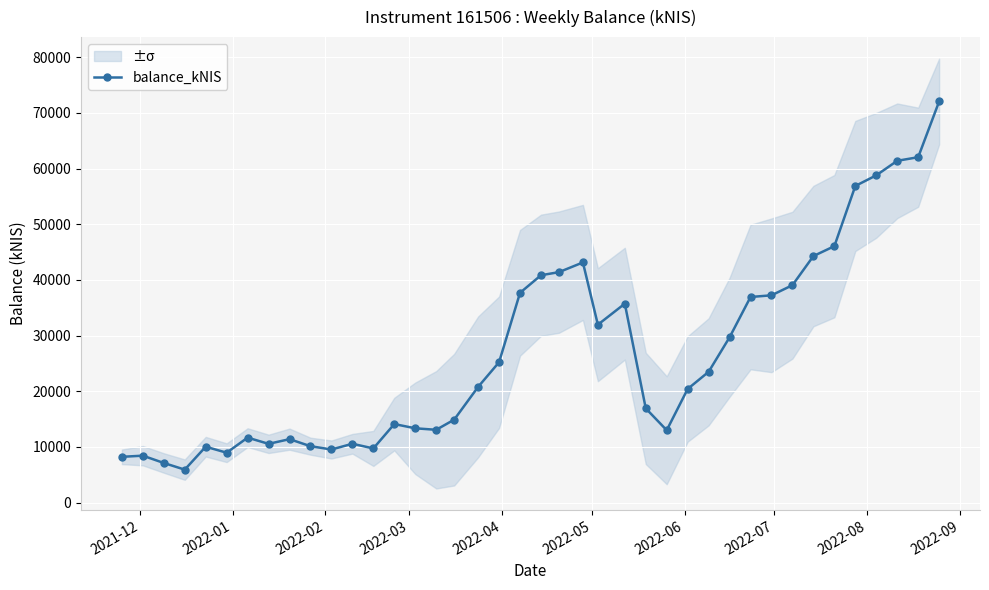

What is the value of the balance_kNIS point at the 12th from the left?

10570.8